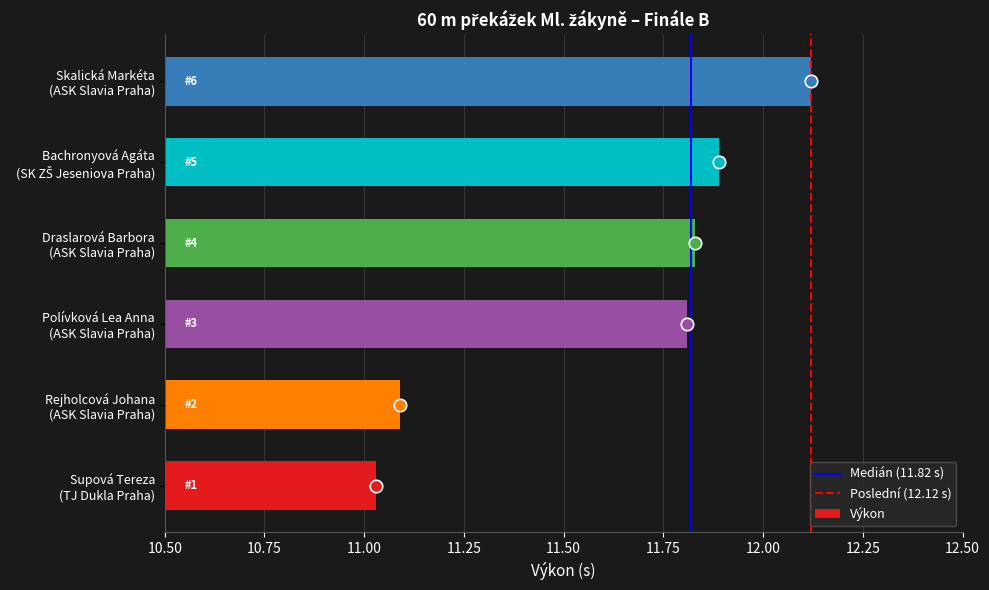

What is the change in value from Rejholcová Johana
(ASK Slavia Praha) to Skalická Markéta
(ASK Slavia Praha)?

+1.0